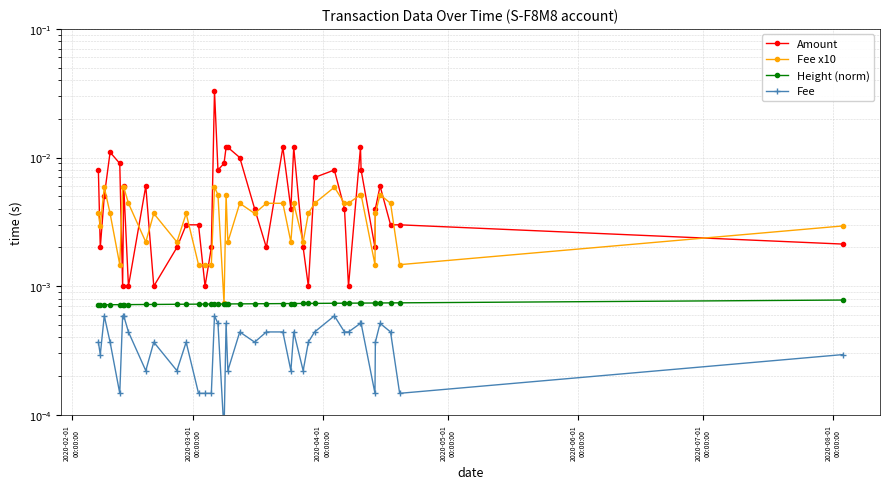

Which series has the widest spread of values?

Amount